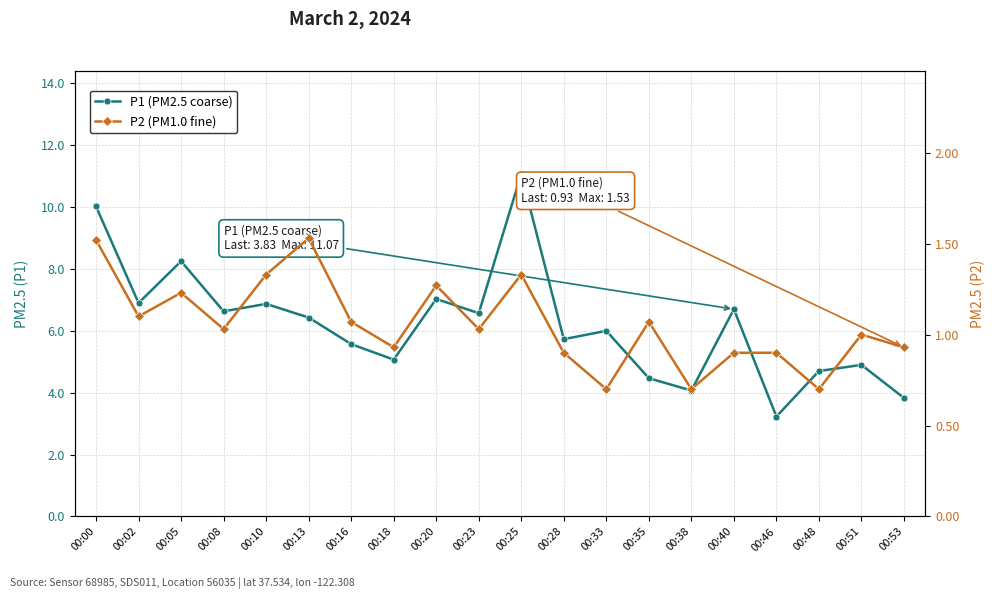

In P1 (PM2.5 coarse), how many points are higher than both neighbors (excluding endpoints)?

7